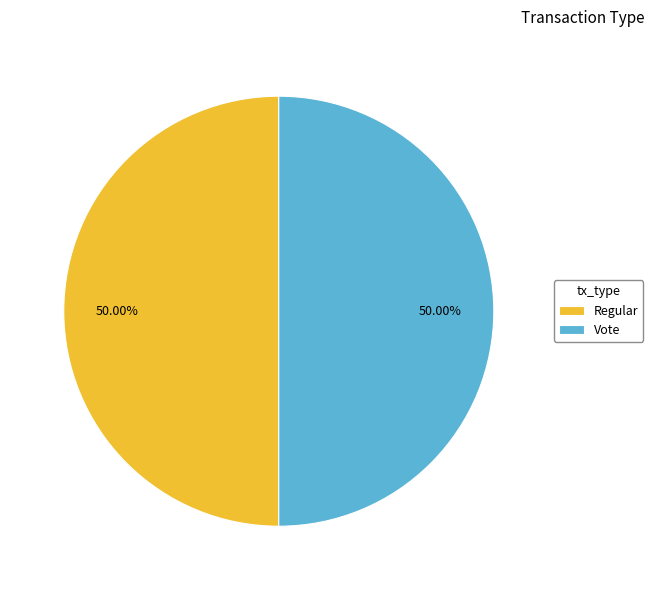

Combined, do Regular and Vote account for over 50%?

Yes